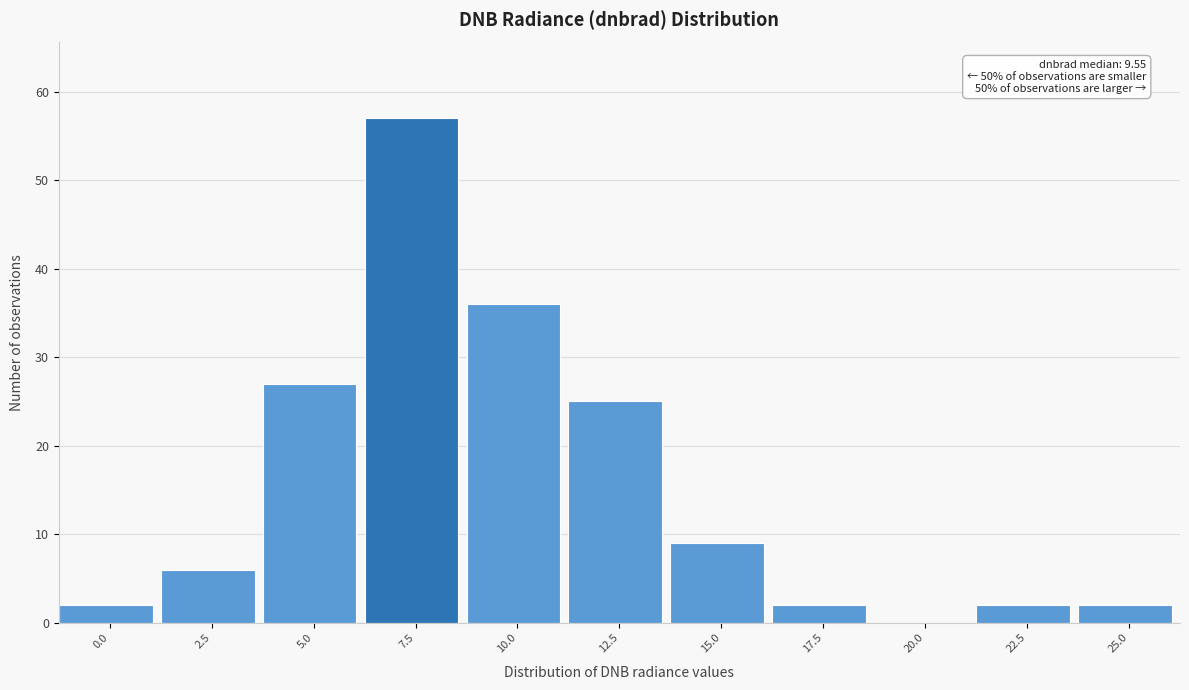

Reading left to right, transcribe all the data shown in this chart.

0.0=2	2.5=6	5.0=27	7.5=57	10.0=36	12.5=25	15.0=9	17.5=2	20.0=0	22.5=2	25.0=2